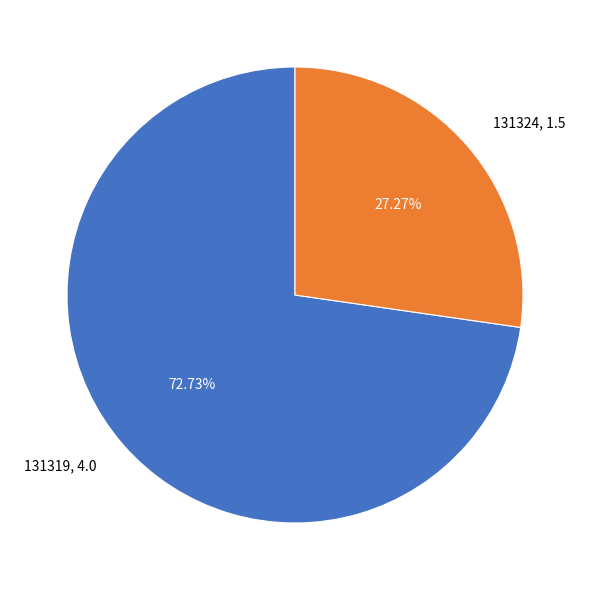

What is the ratio of the value at 131324 to the value at 131319?

0.4